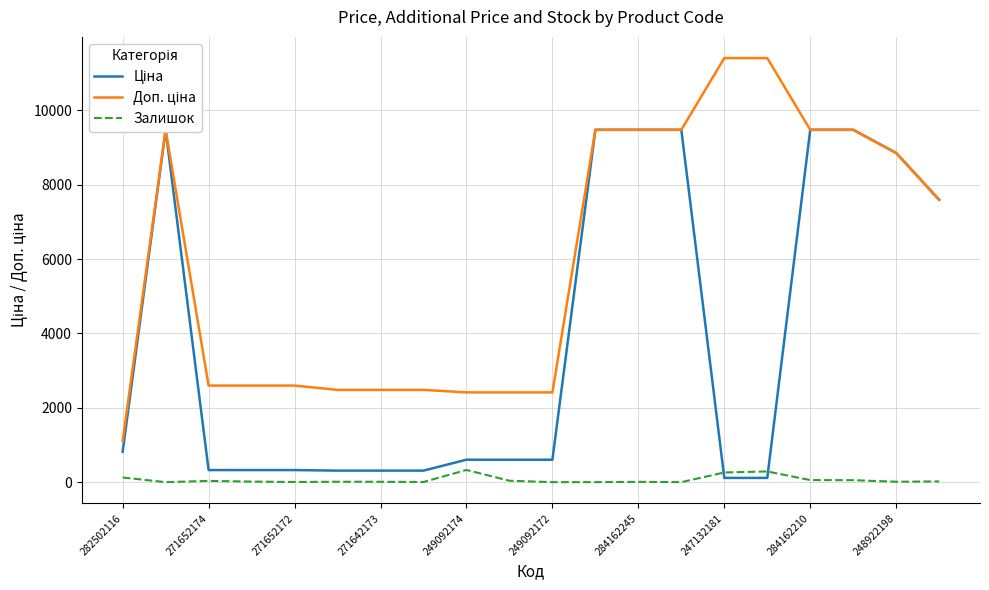

What is the difference between the second highest and minimum values in the Ціна series?

9366.0